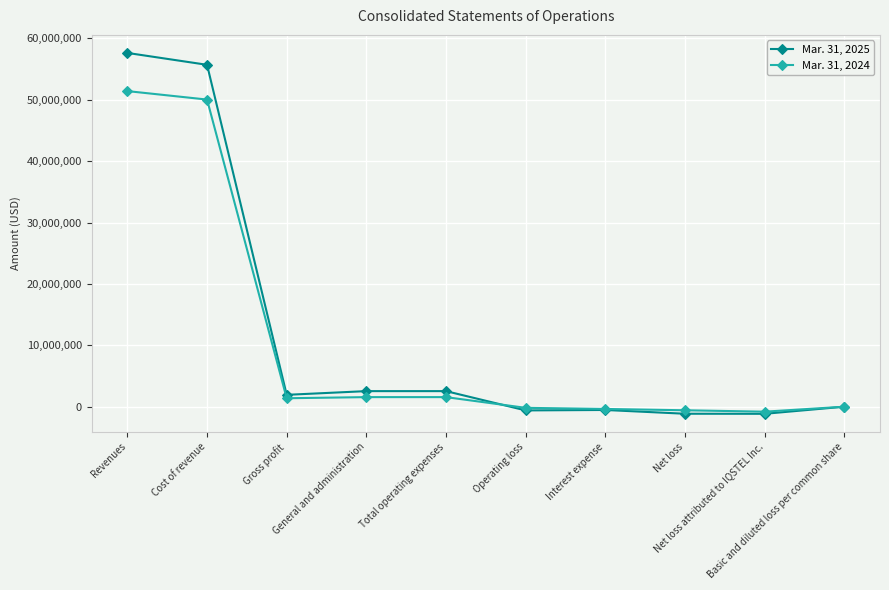

Is it true that Mar. 31, 2025 equals -531726.0 at Interest expense?

True